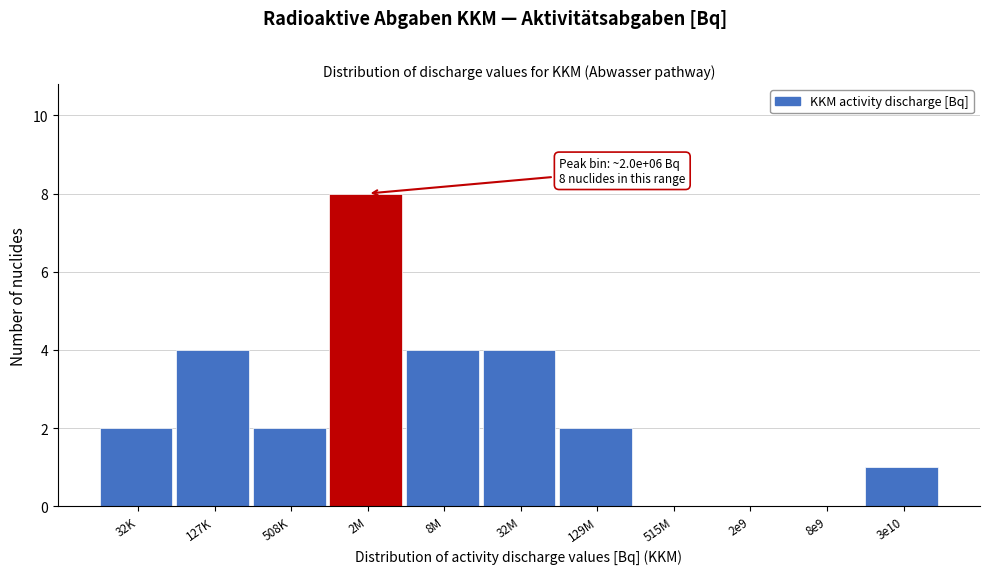

Reading left to right, what are all the values shown in this chart?

32K=2	127K=4	508K=2	2M=8	8M=4	32M=4	129M=2	515M=0	2e9=0	8e9=0	3e10=1